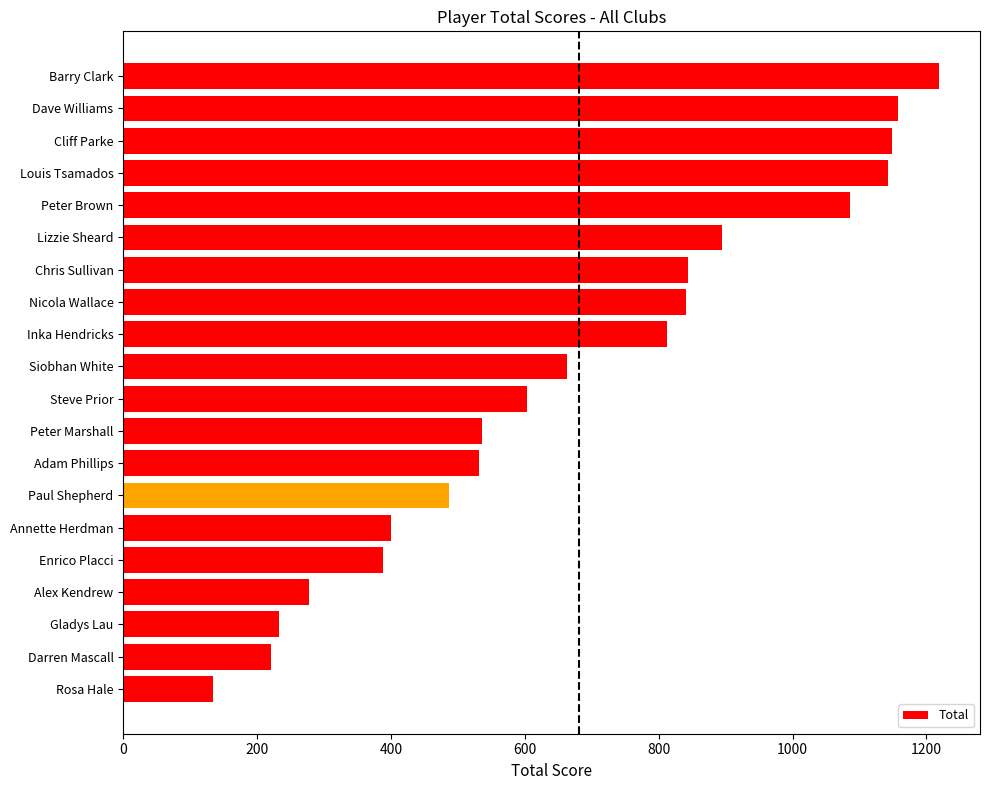

What is the maximum value shown in the chart?

1219